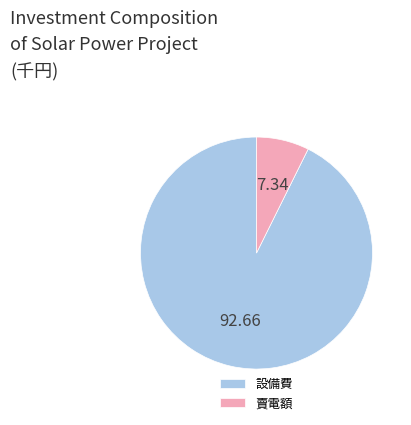

Approximately how many times larger is the value at 設備費 compared to 賣電額?

12.6